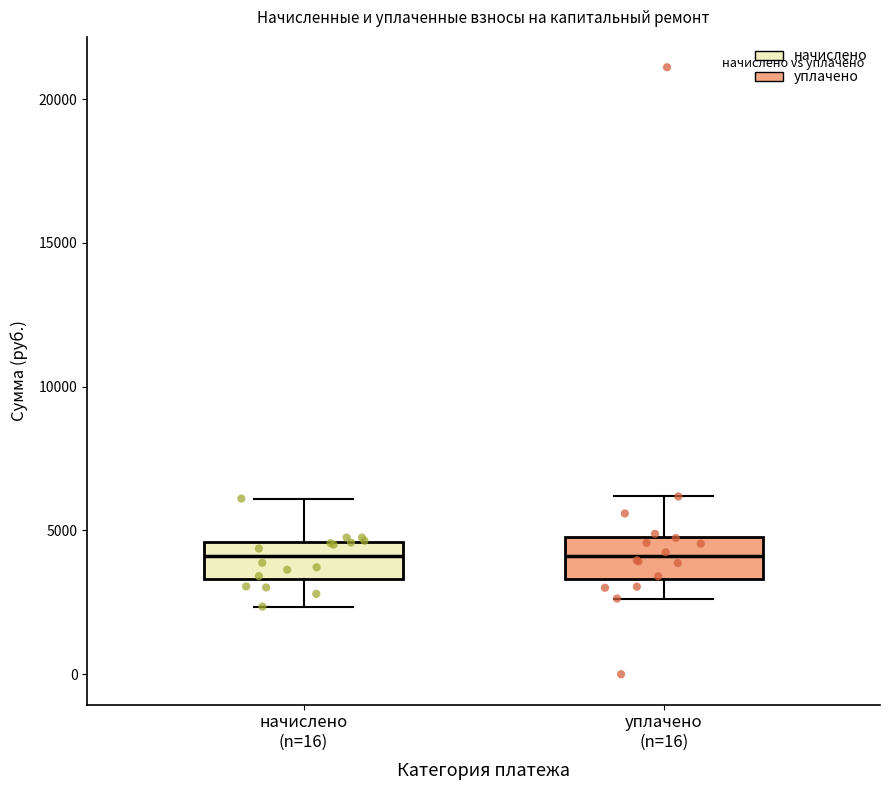

Reading left to right, transcribe this box plot: for each box, give where its median line is, the range the box spans, and where its two whiskers end, as read against the y-axis. The values are not printed on the chart, so give them approximately, as read against the axis.

начислено (n=16): median 4000, box 3500 to 4500, whiskers 2500 to 6000
уплачено (n=16): median 4000, box 3500 to 5000, whiskers 2500 to 6000